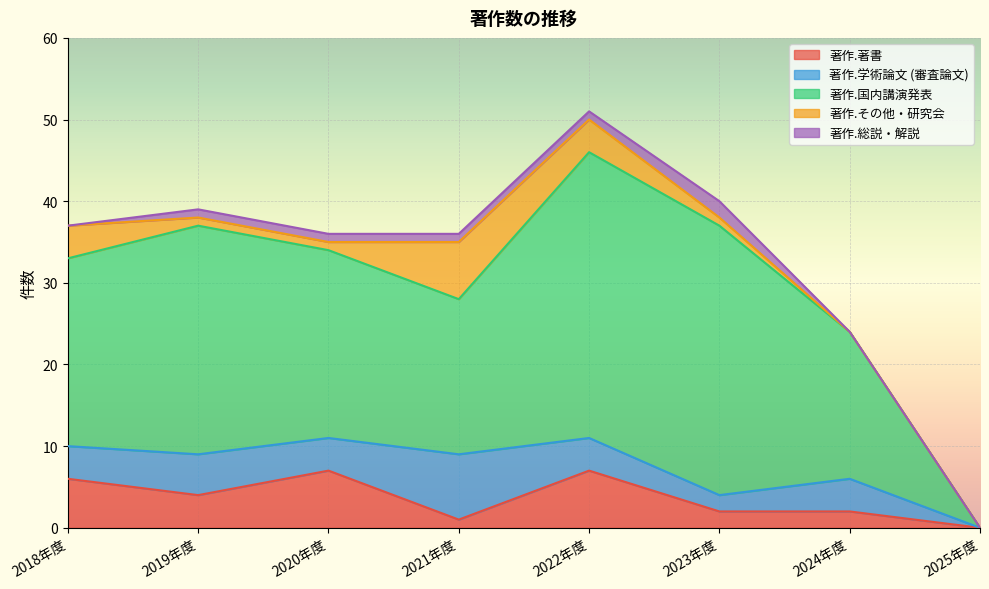

What is the maximum value for 著作.著書?

7